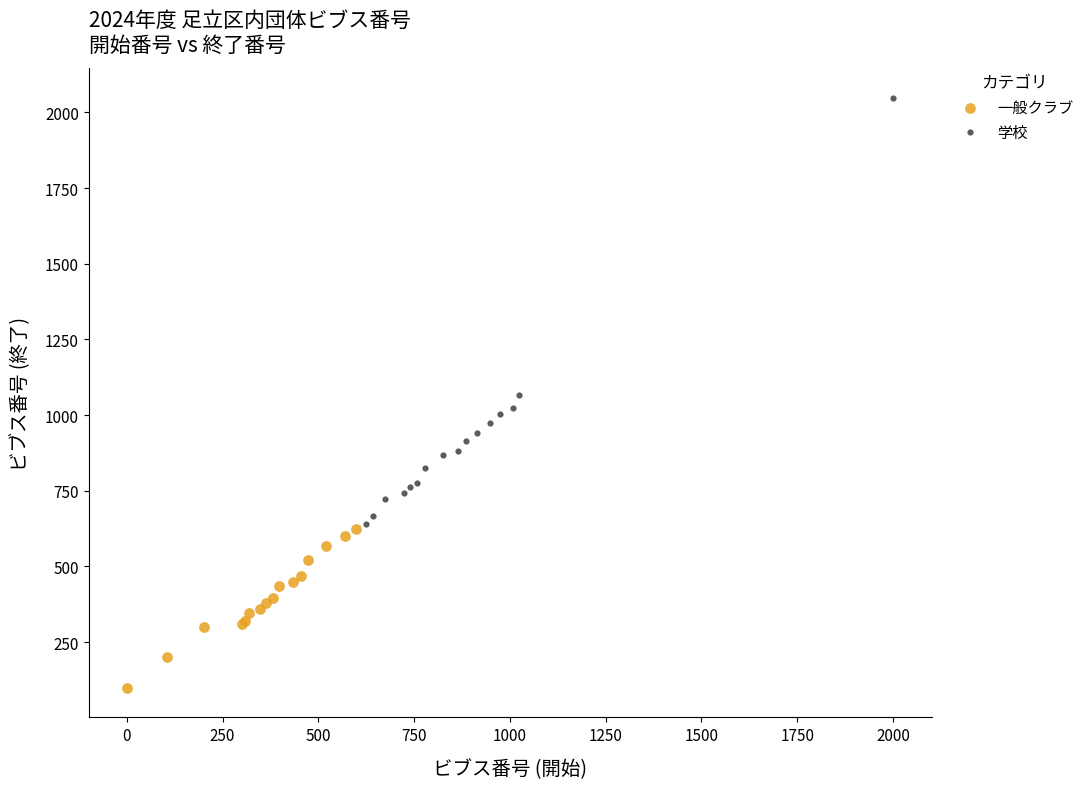

Which series reaches the minimum Y coordinate?

一般クラブ